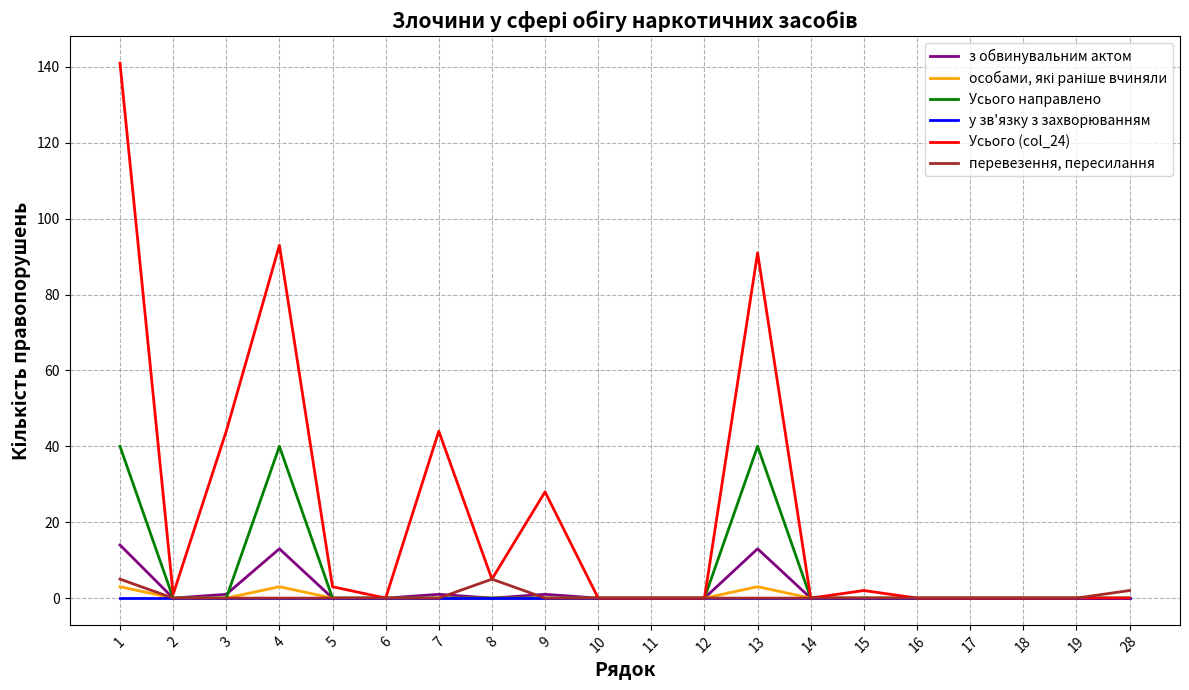

The Усього направлено series shows 0 at 28. True or false?

True